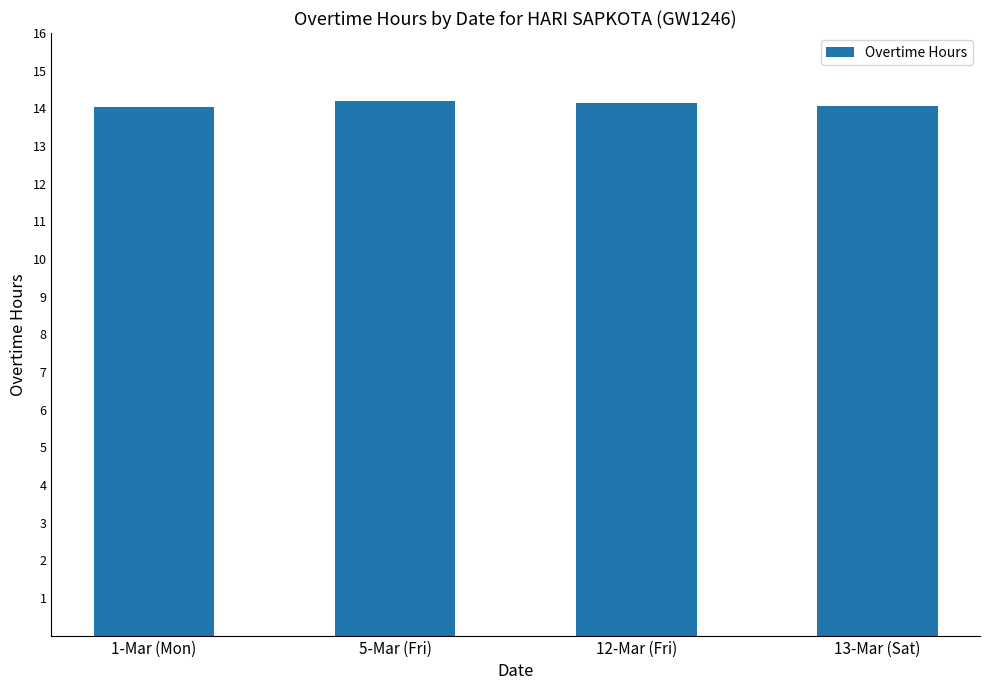

True or false: the data shows 14.1 at 12-Mar (Fri).

True